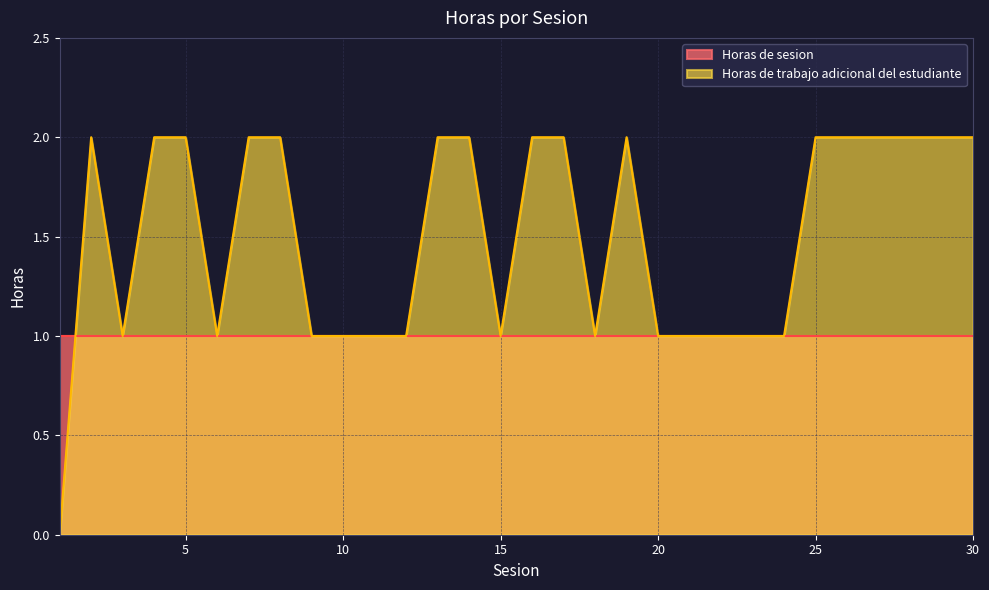

How many interior local valleys (lower than both neighbors) does the data have?

4